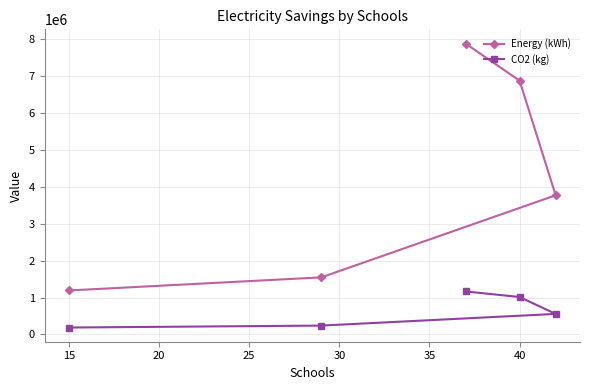

What are all the series names shown in the legend?

Energy (kWh), CO2 (kg)